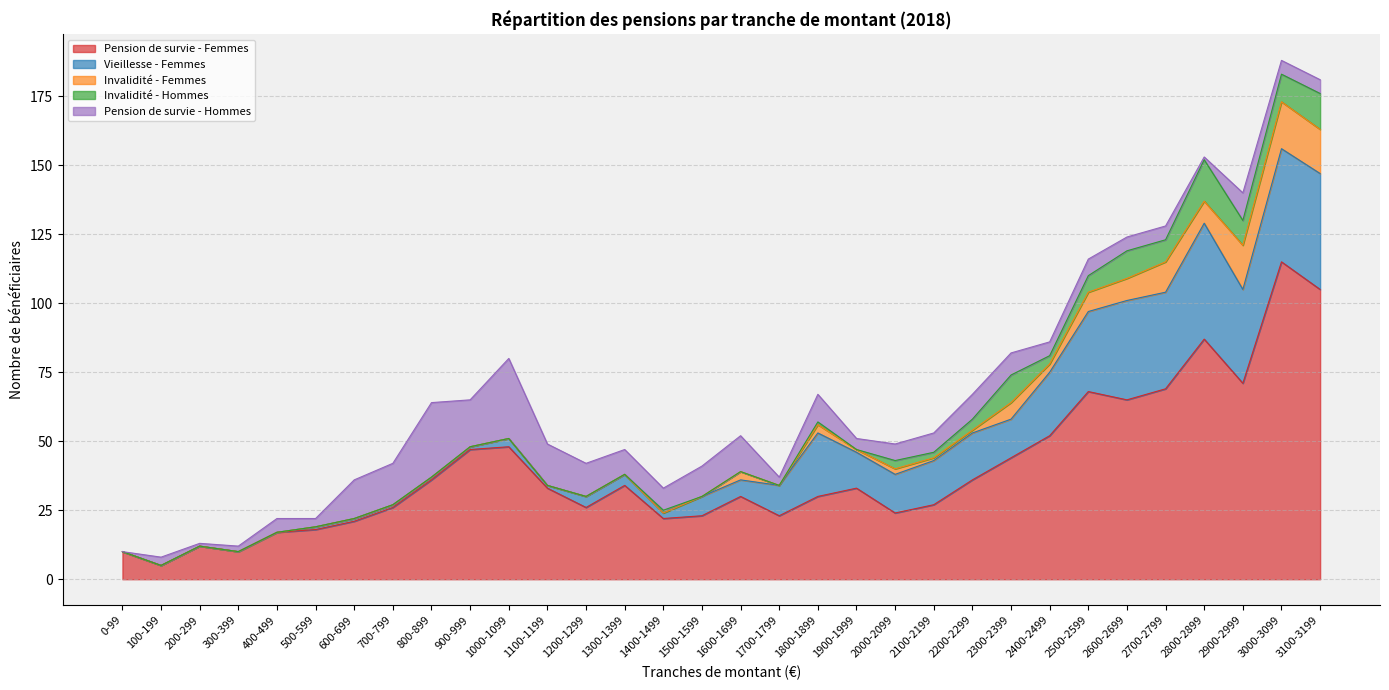

What is the value of the Pension de survie - Femmes point at the 2nd from the left?

5